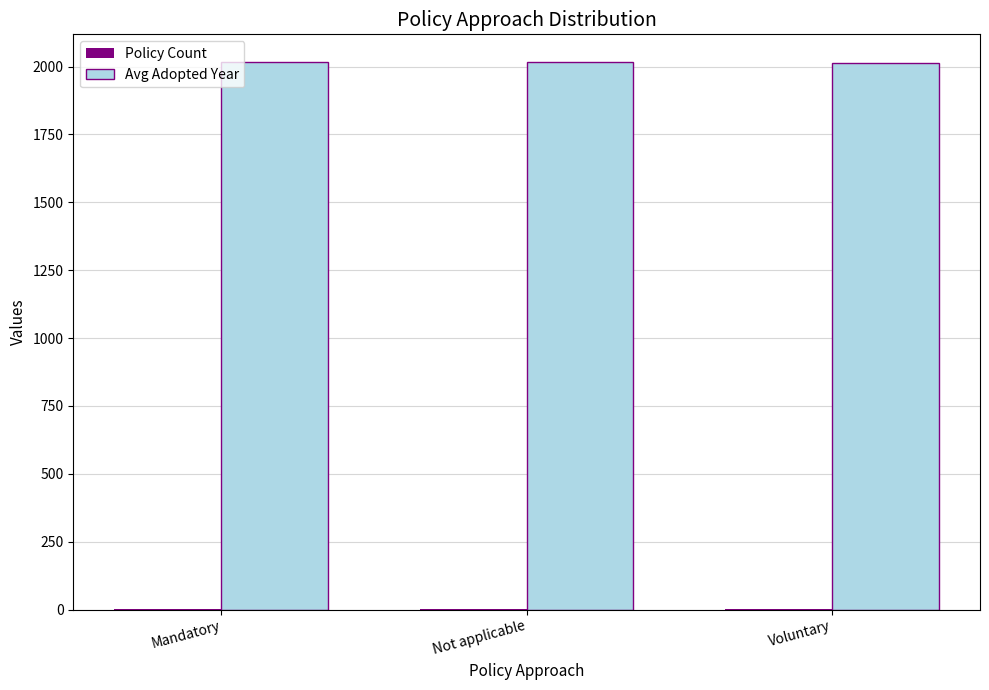

Count the number of data series in this chart.

2